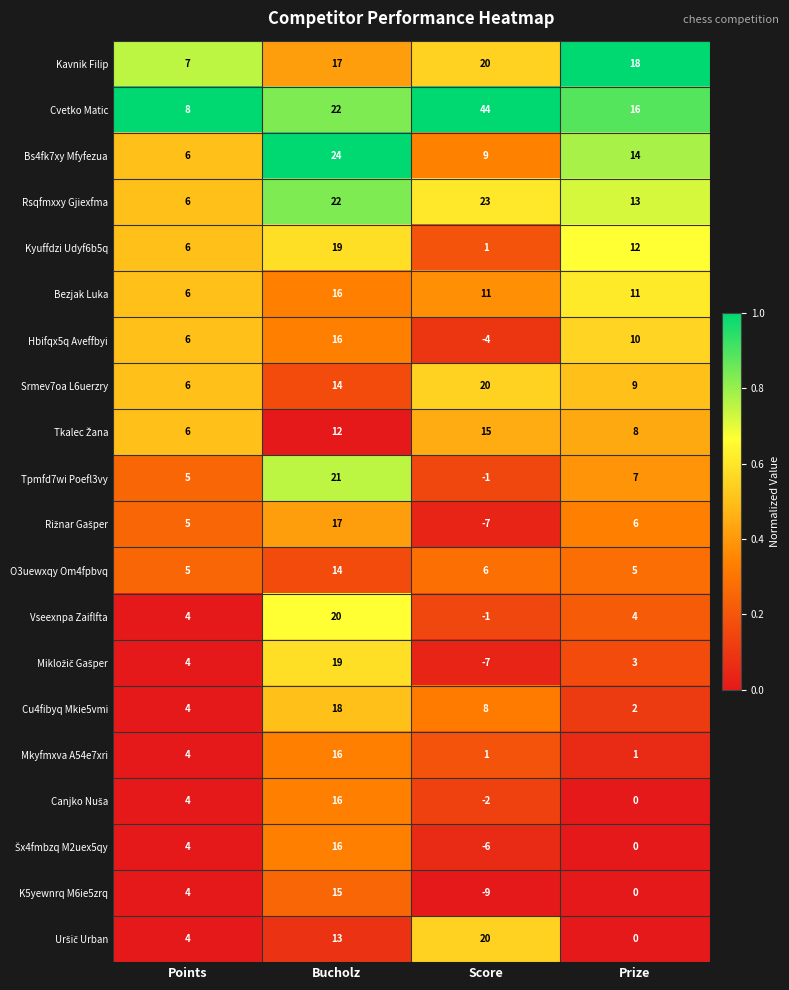

What is the average value of the Bezjak Luka series?

11